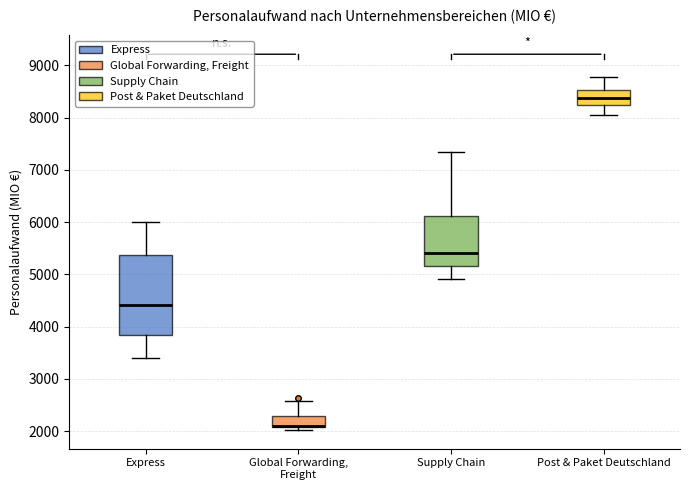

Reading left to right, read every box against the y-axis: the position of its median line, the range the box covers, and the ends of its whiskers. The values are not printed on the chart, so give them approximately, as read against the axis.

Express: median 4400, box 3800 to 5400, whiskers 3400 to 6000
Global Forwarding, Freight: median 2100 (drawn on the box's lower edge), box 2100 to 2300, whiskers 2000 to 2600
Supply Chain: median 5400, box 5200 to 6100, whiskers 4900 to 7300
Post & Paket Deutschland: median 8400, box 8200 to 8500, whiskers 8000 to 8800